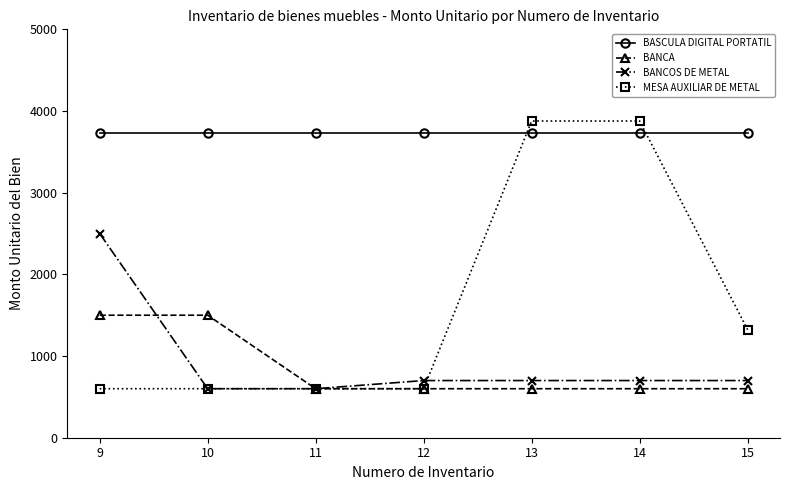

Is it true that MESA AUXILIAR DE METAL equals 600.0 at 9?

True